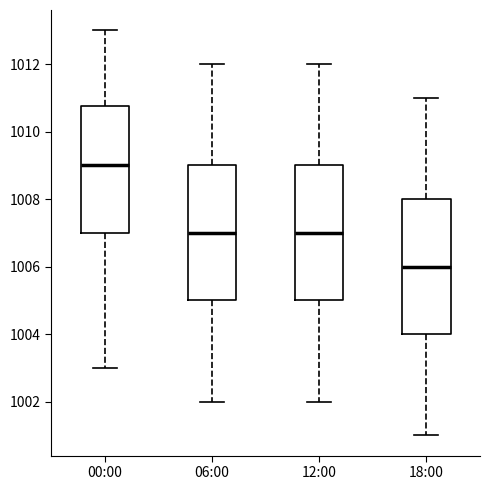

Where does the median line of the box for 06:00 sit on the y-axis? The values are not printed on the chart, so give them approximately, as read against the axis.

1007.0